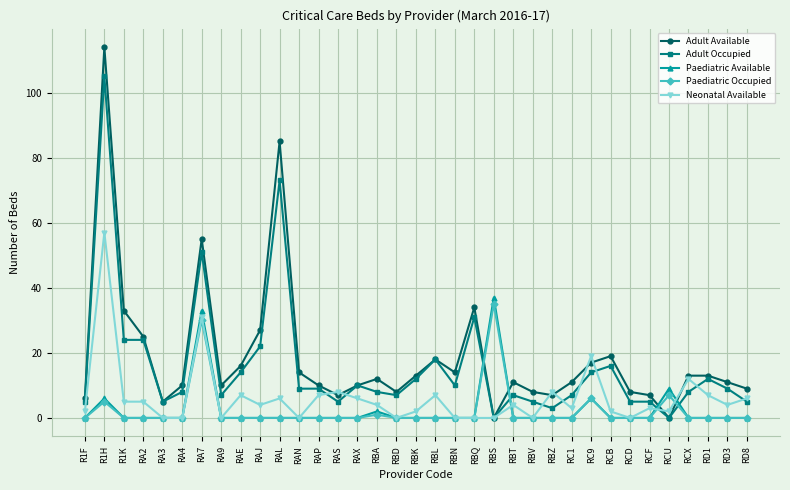

True or false: Adult Occupied has more than 0 points higher than both neighbors.

True